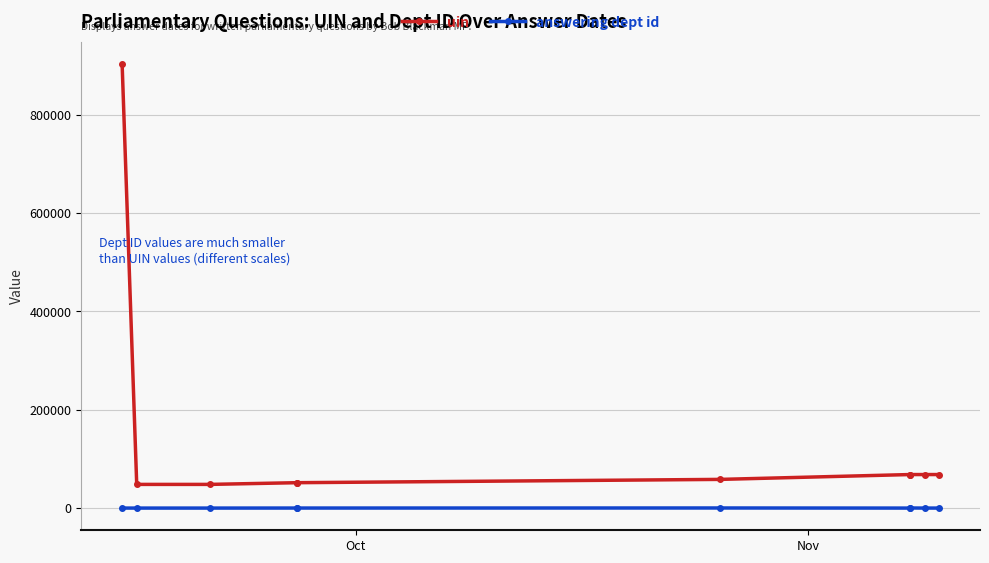

Is the value of uin at 4 greater than the value of answering dept id at Oct?

Yes